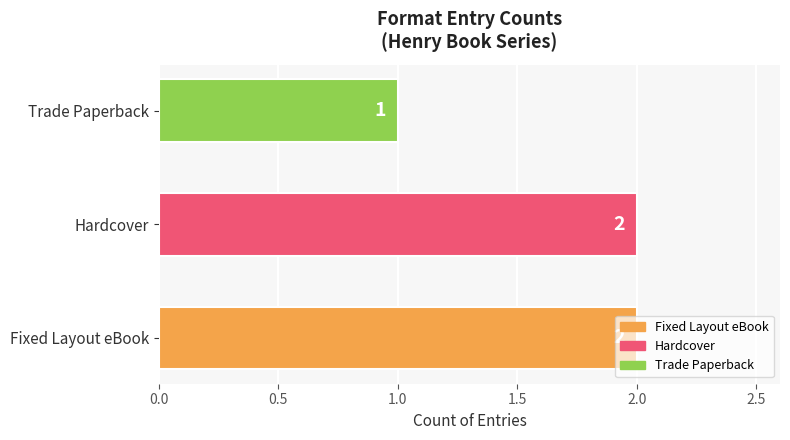

Does the chart contain stacked bars?

No